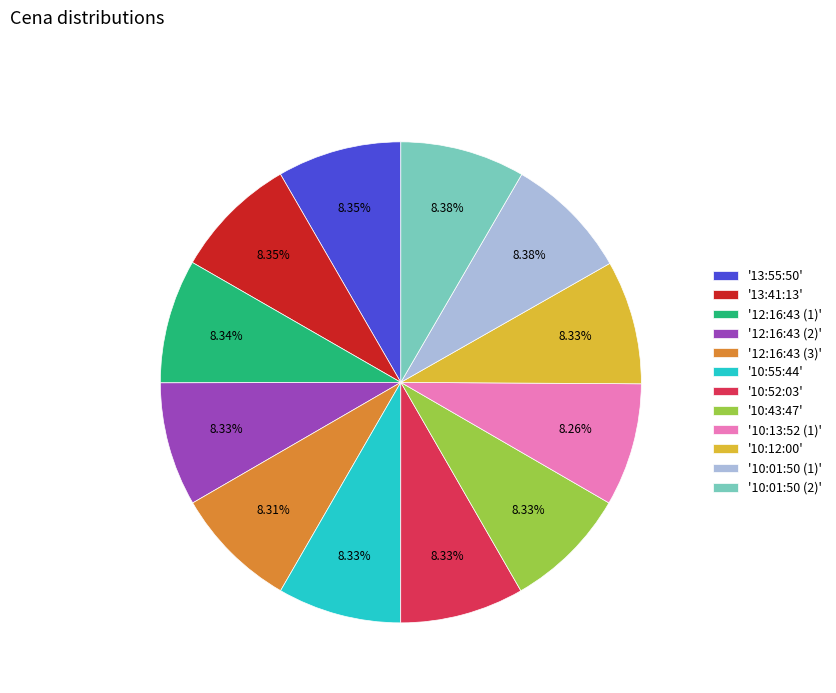

Do '12:16:43 (3)' and '10:52:03' together represent more than half of the pie?

No